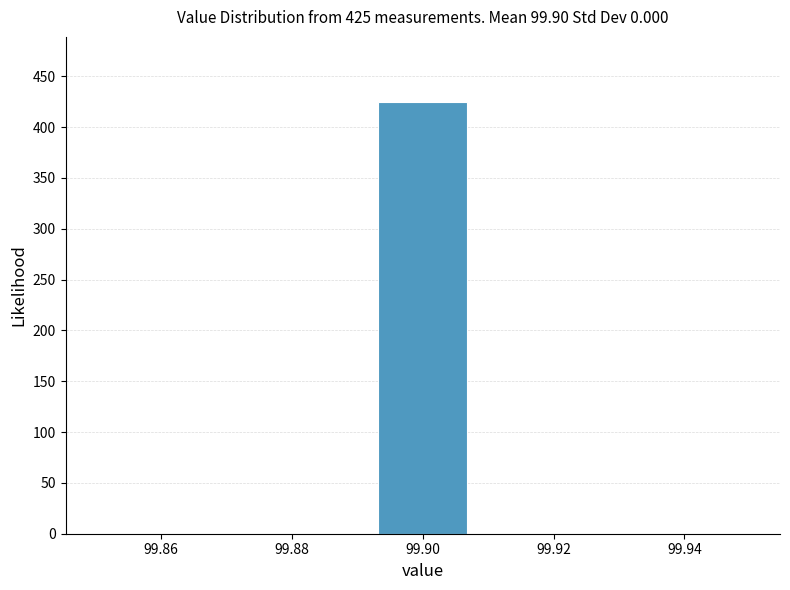

Over which range of the x-axis is the bar tallest?

99.892 to 99.908